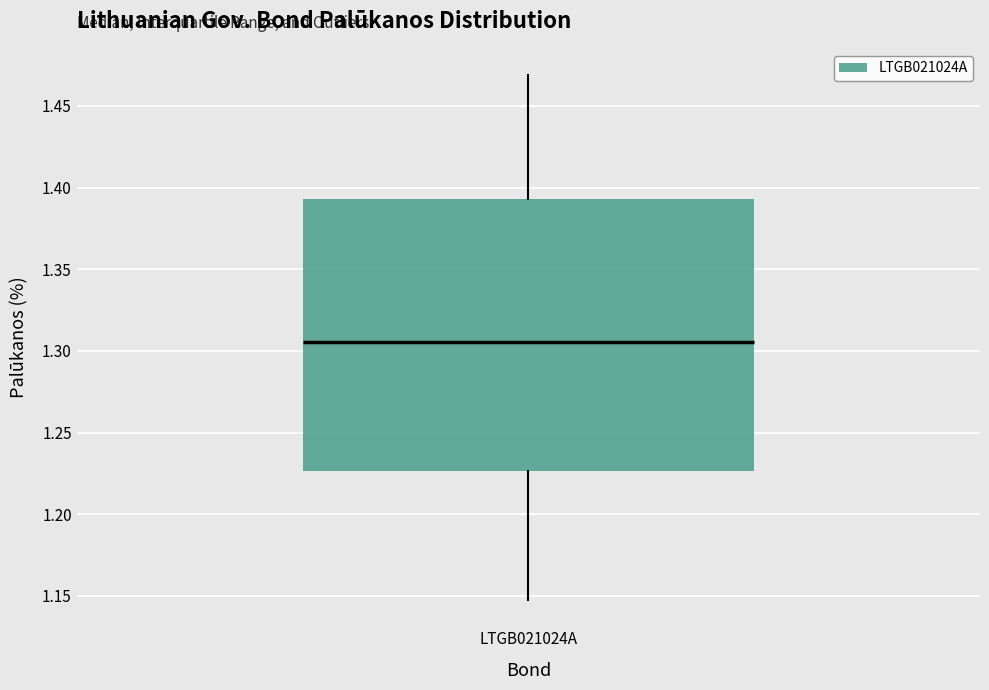

Read this box plot against the y-axis: the position of the median line, the range covered by the box, and the ends of both whiskers. The values are not printed on the chart, so give them approximately, as read against the axis.

median 1.305, box 1.225 to 1.395, whiskers 1.150 to 1.470